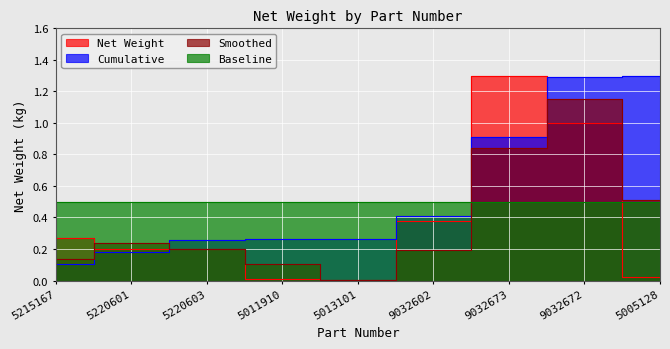

Where is the data nearest to the value 0?

5013101